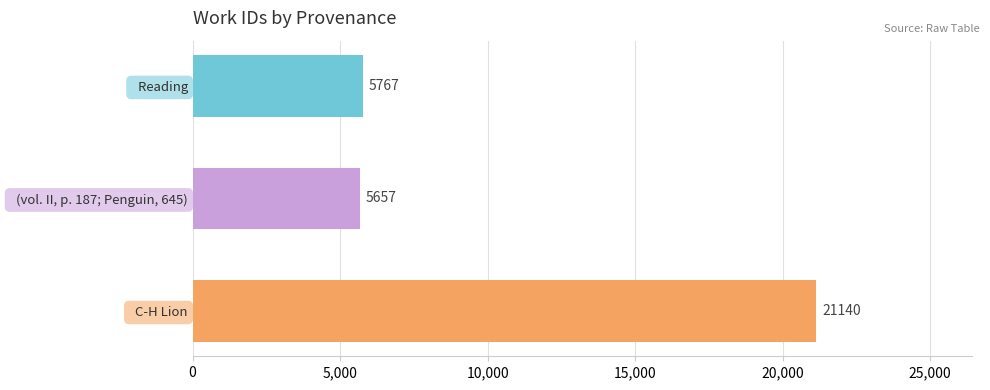

What is the label of the 2nd bar from the top?

  (vol. II, p. 187; Penguin, 645)